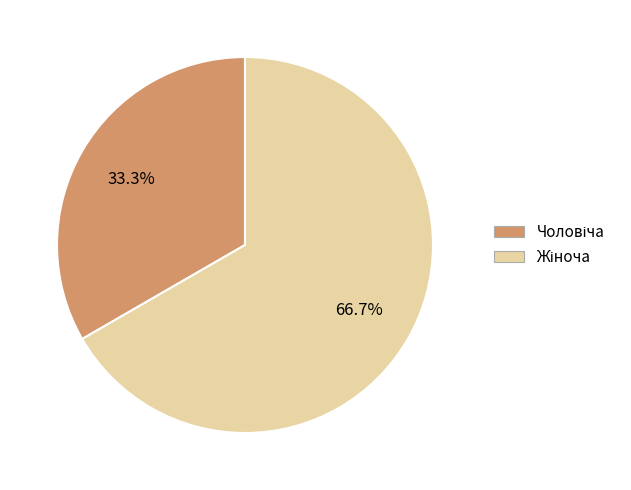

Count the number of slices in the pie.

2